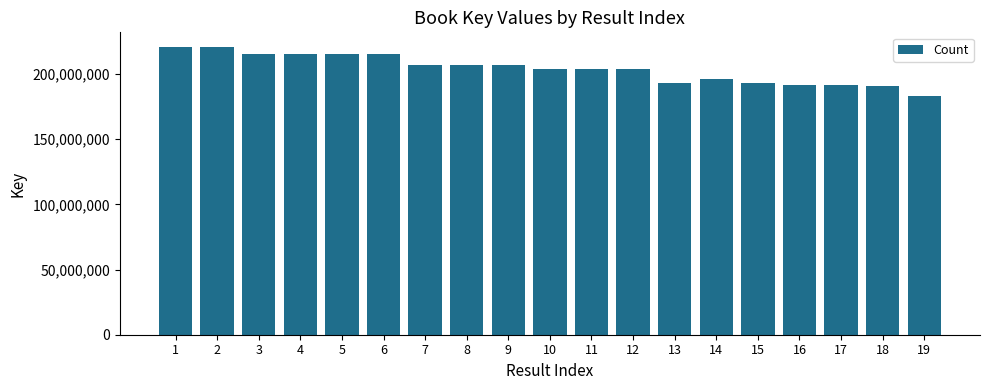

What is the ratio of the value at 16 to the value at 2?

0.9